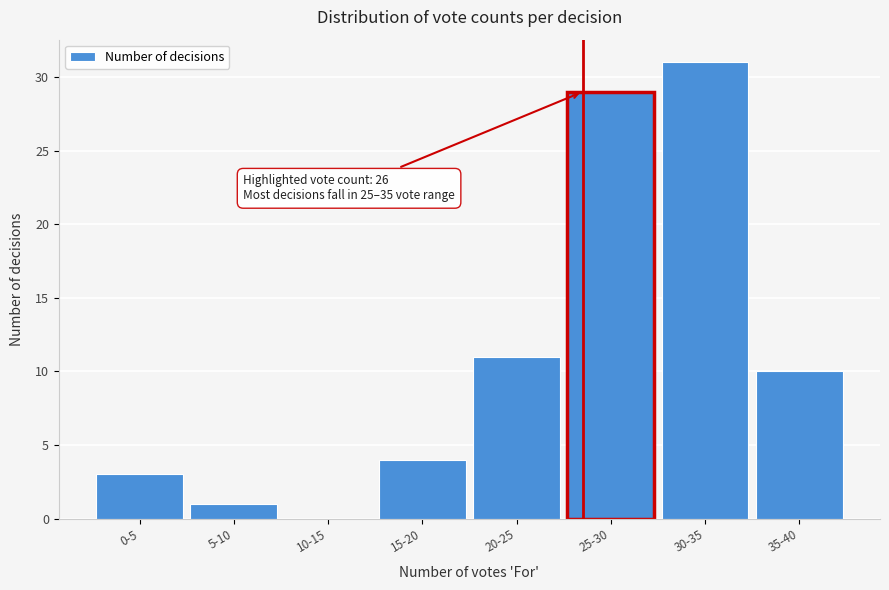

Reading left to right, what are all the values shown in this chart?

0-5=3	5-10=1	10-15=0	15-20=4	20-25=11	25-30=29	30-35=31	35-40=10